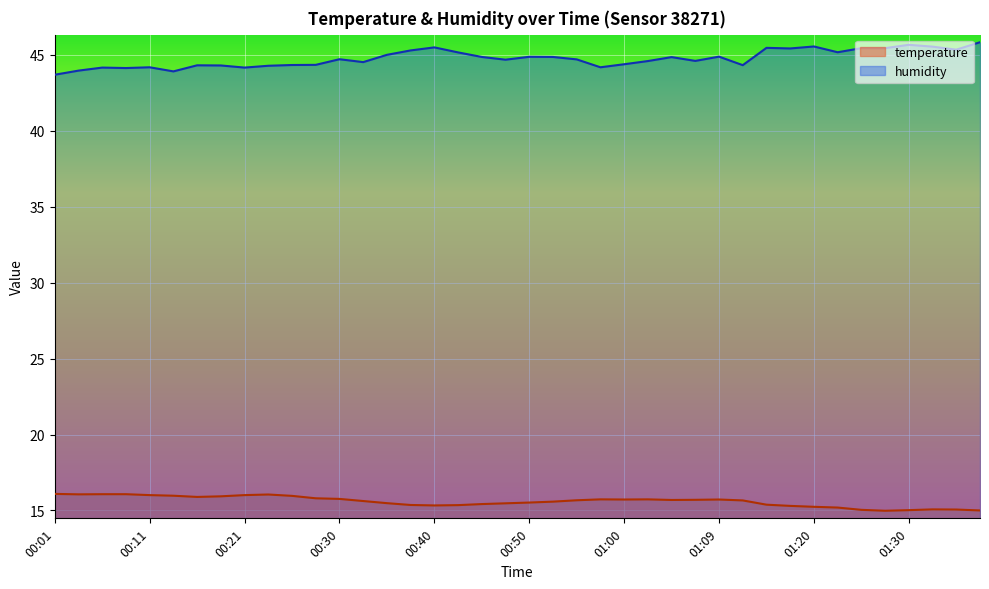

True or false: humidity and temperature intersect in this chart.

False